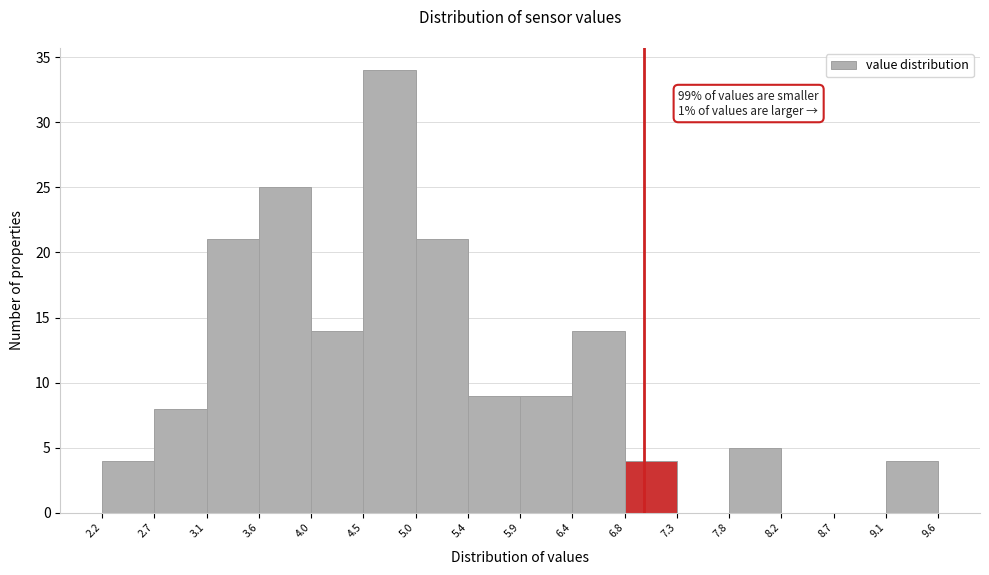

Which range on the x-axis has the tallest bar?

4.5 to 5.0